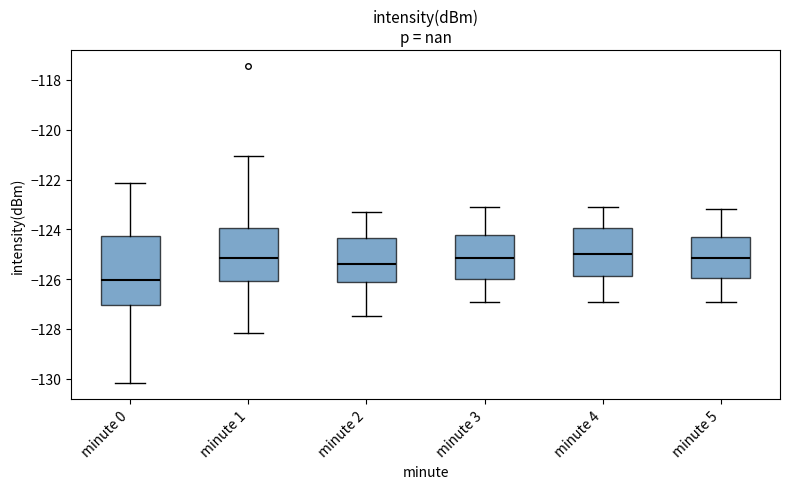

Where is the upper edge of the box for minute 0 on the y-axis? The values are not printed on the chart, so give them approximately, as read against the axis.

-124.2